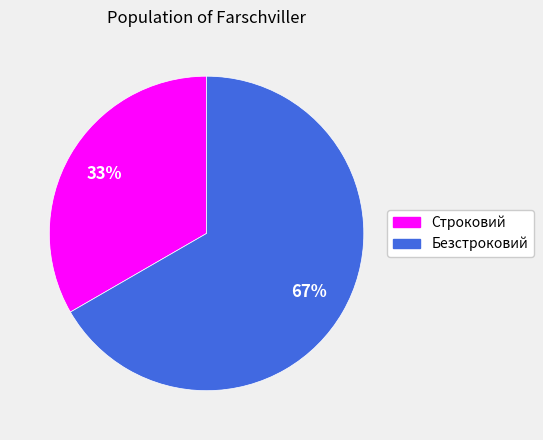

Which slice represents more than half of the pie?

Безстроковий